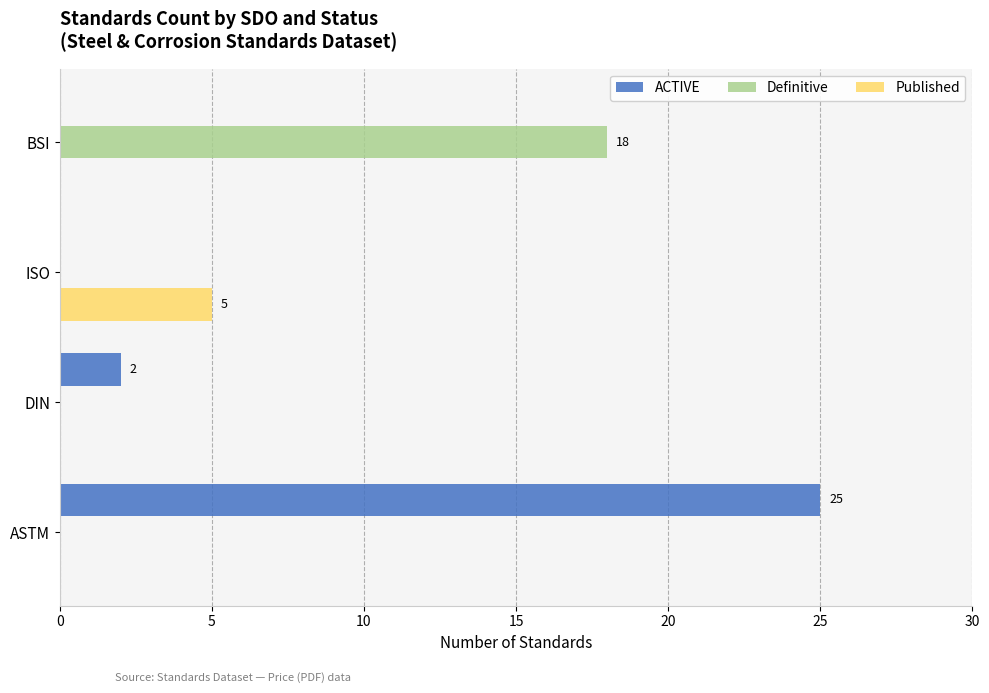

What is the sum of all ACTIVE values?

27